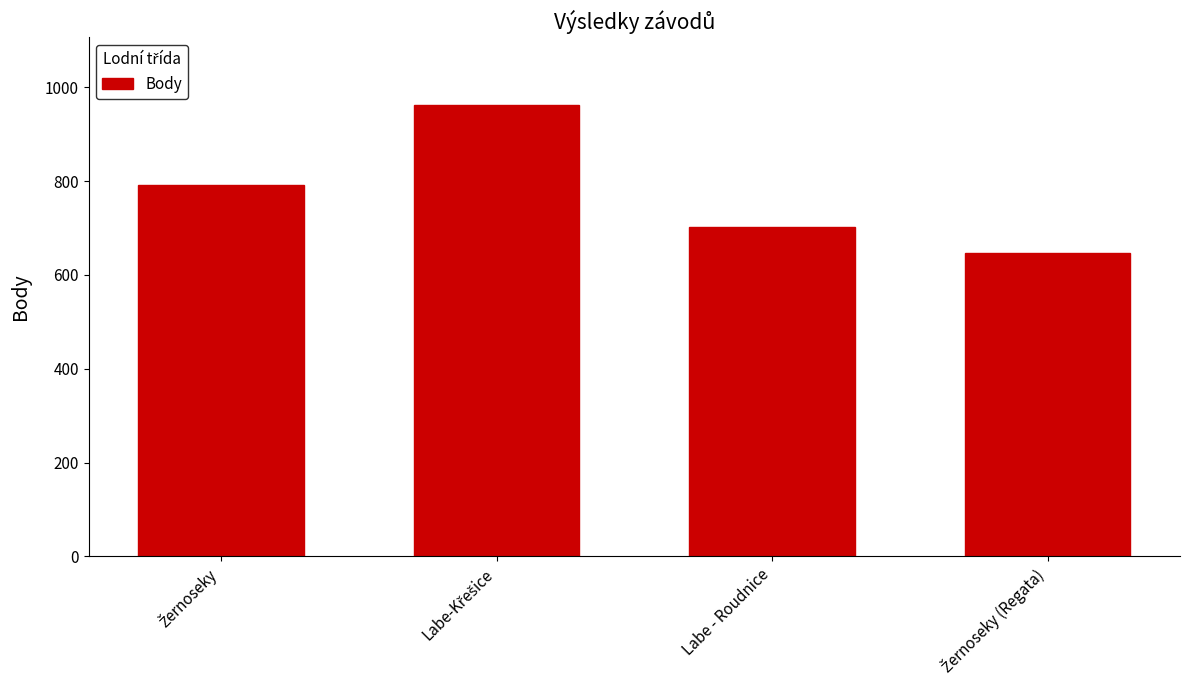

What is the minimum value shown in the chart?

646